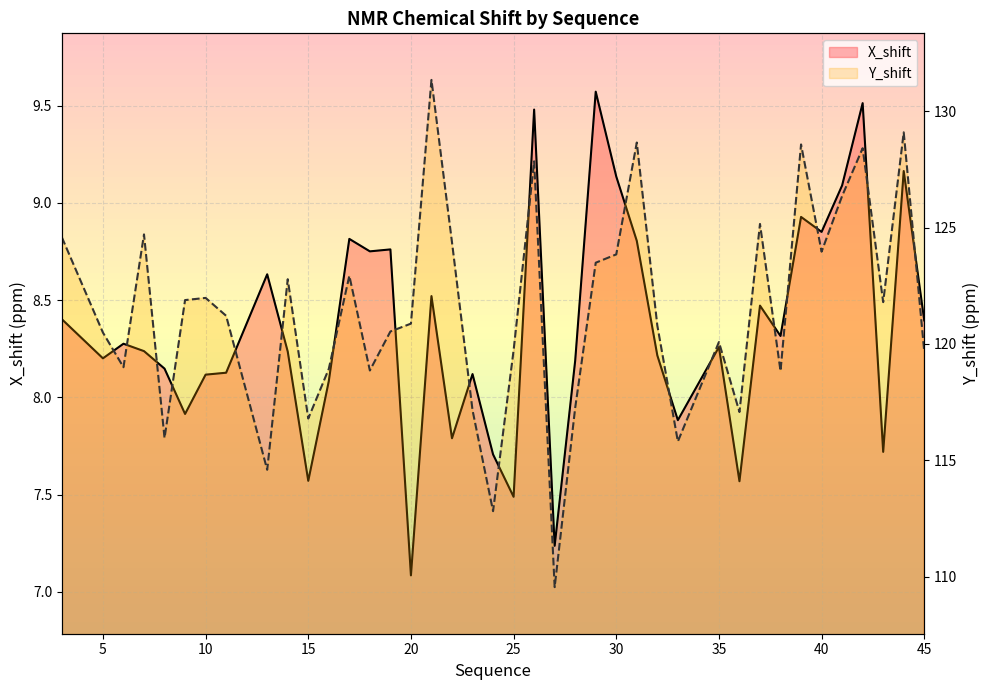

List the series in order of their overall mean, highest first.

Y_shift, X_shift